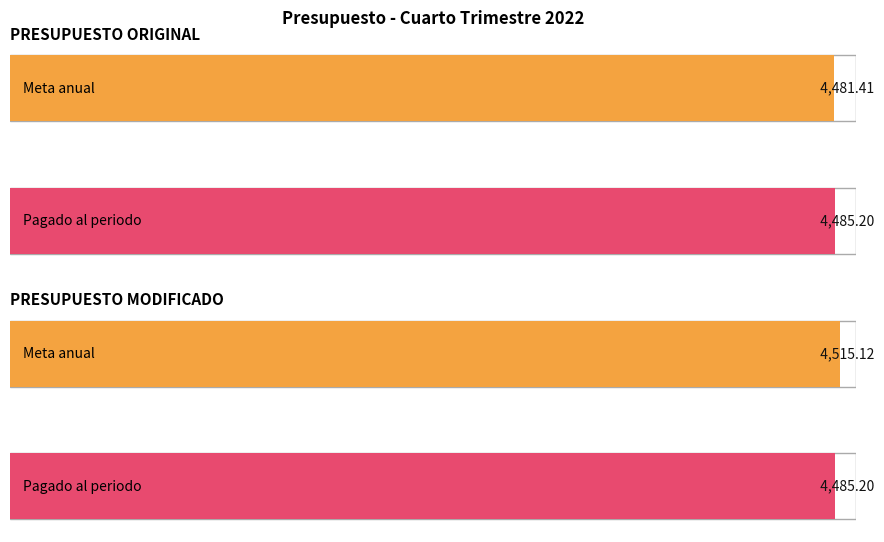

Which category has the lowest value in the Meta anual (Millones de pesos) series?

PRESUPUESTO ORIGINAL